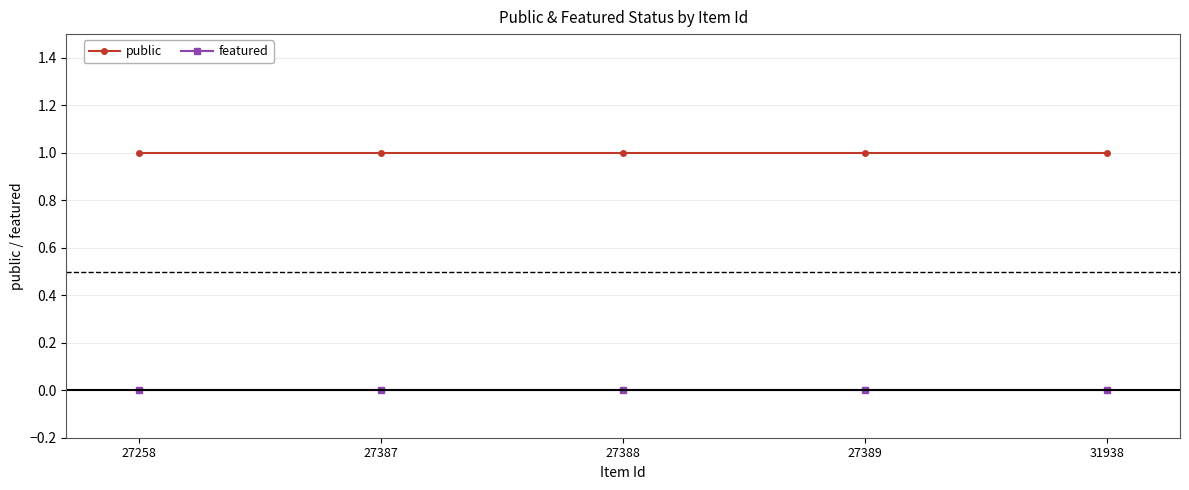

Which series has the largest total across all categories?

public